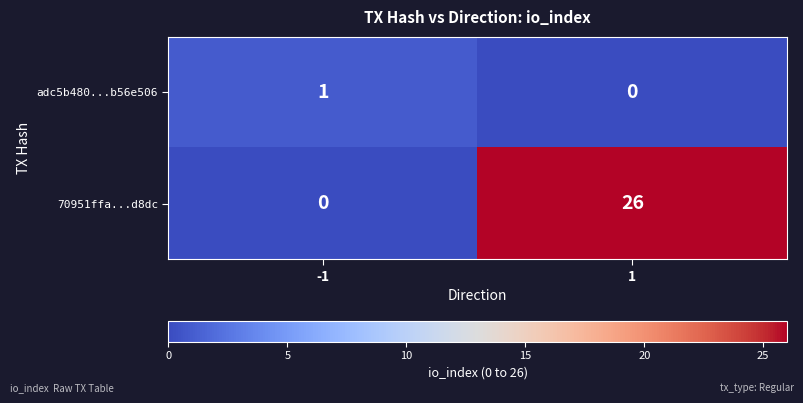

What is the difference between the maximum and minimum values in the 70951ffa...d8dc series?

26